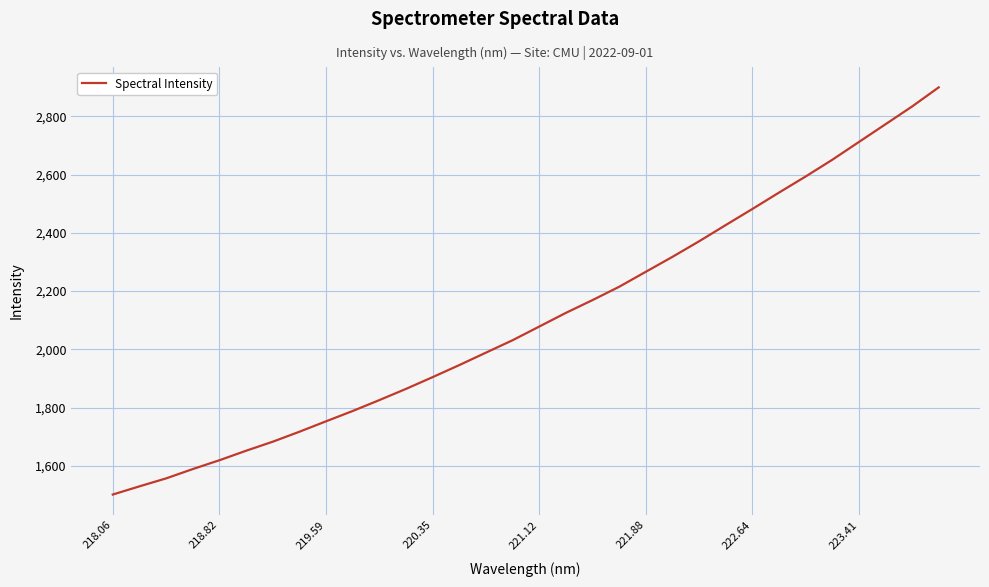

What is the difference between the maximum and minimum values?

1398.7